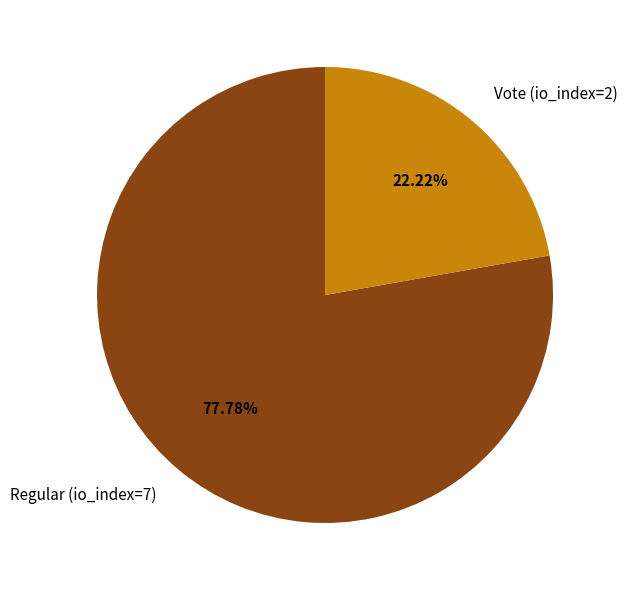

Rank the categories by value from highest to lowest.

Regular (io_index=7), Vote (io_index=2)